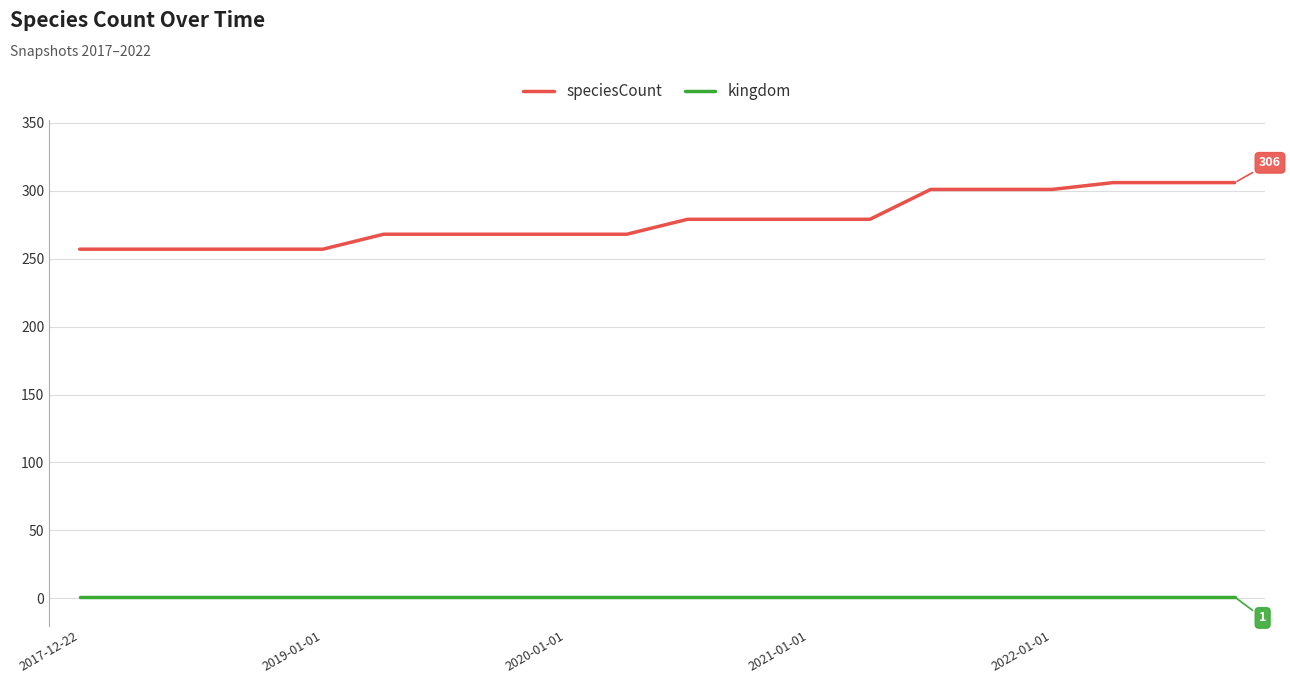

Which series has the widest spread of values?

speciesCount